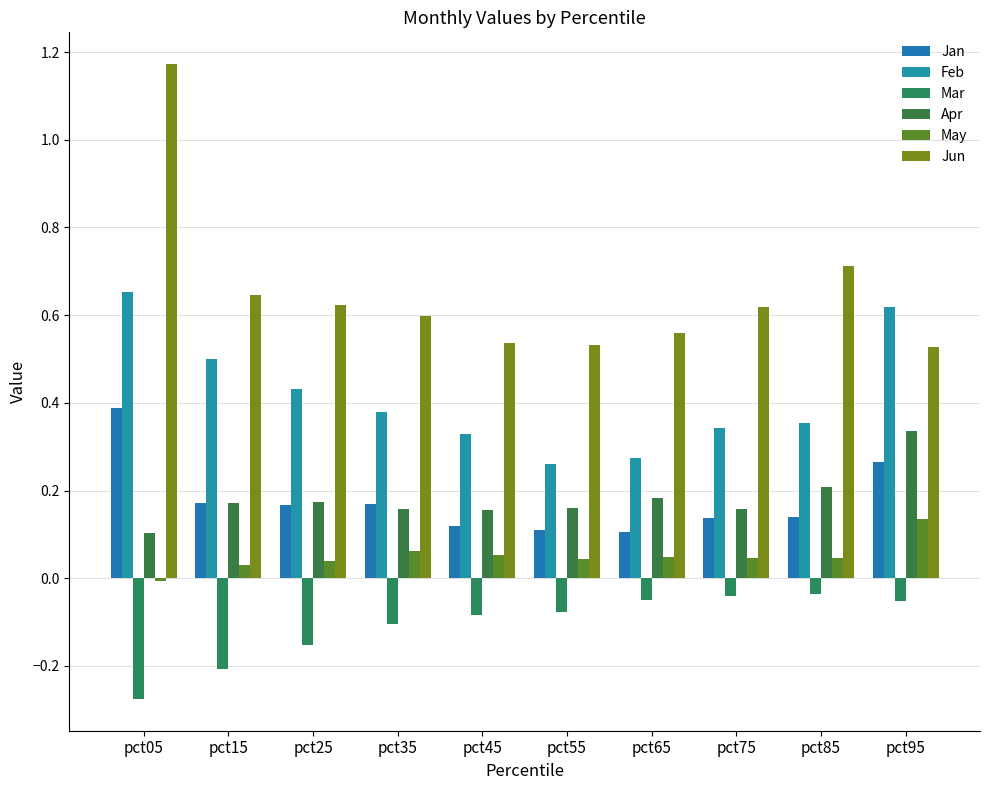

What is the spread (max minus min) of values at pct25?

0.8